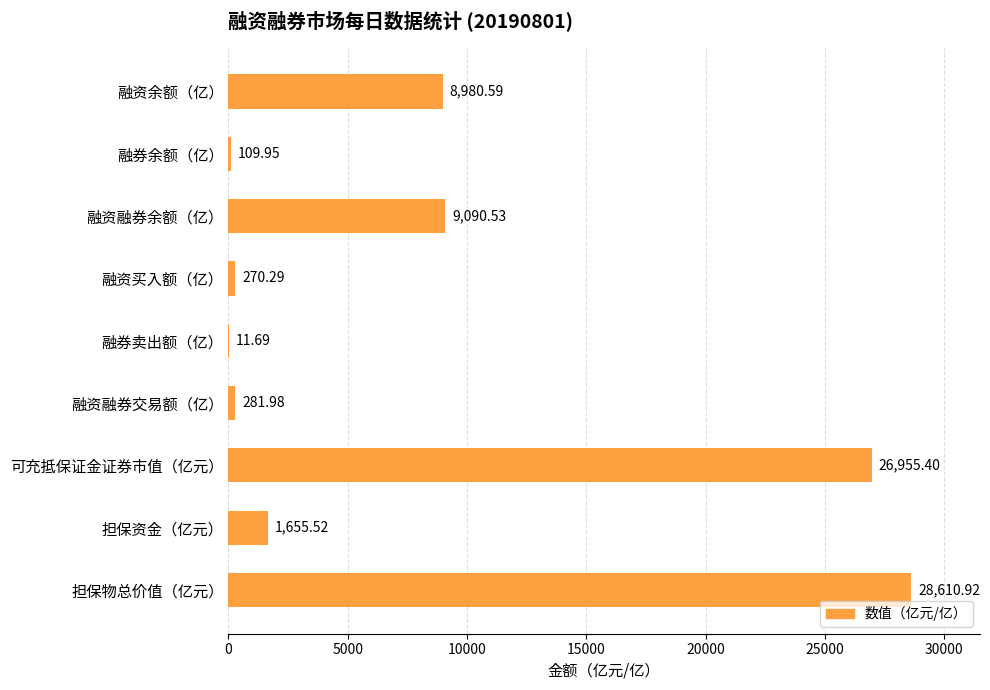

What is the sum of all values?

75966.9